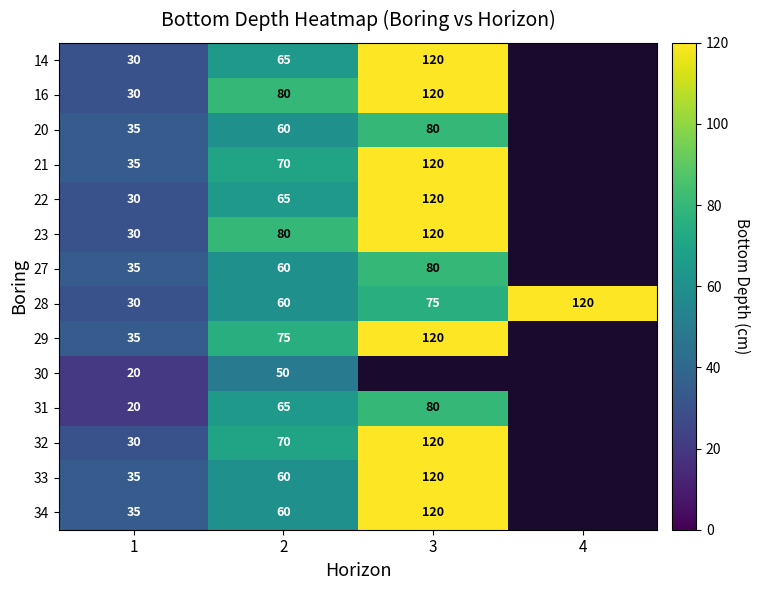

List the labels in order of 28 value, smallest first.

1, 2, 3, 4